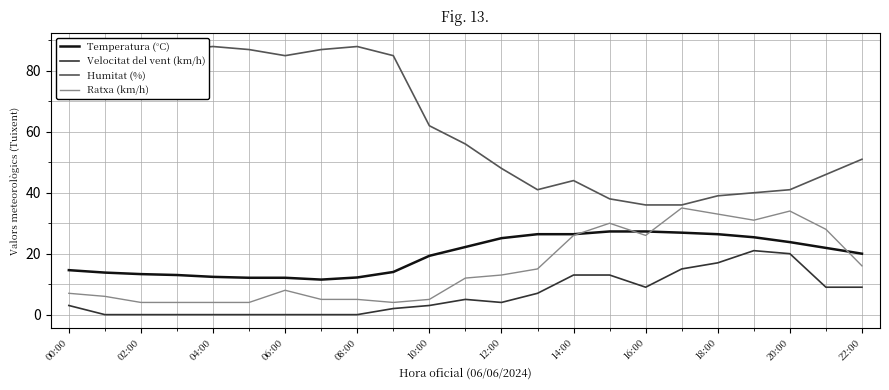

Which series has the largest range (max minus min)?

Humitat (%)